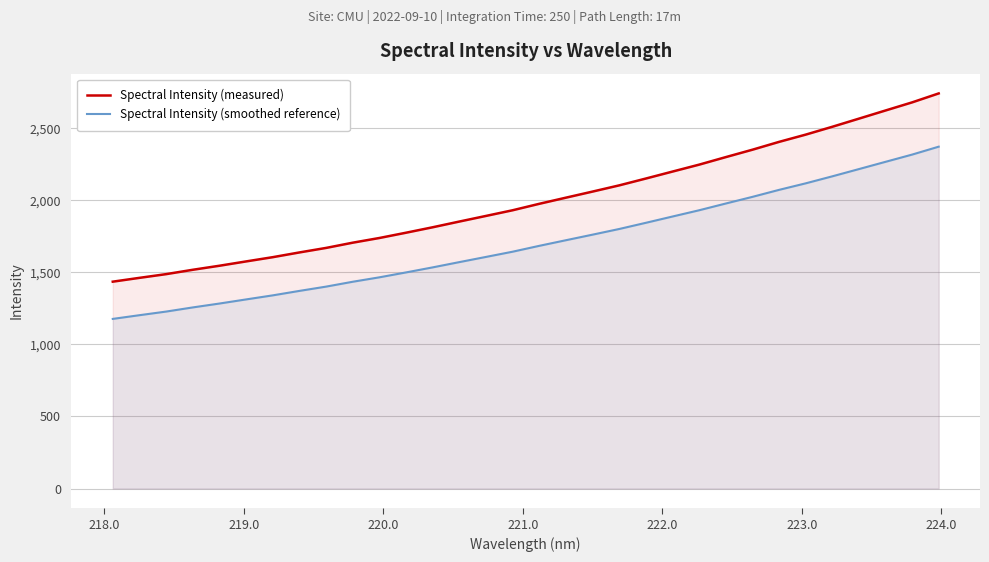

True or false: Spectral Intensity (measured) and Spectral Intensity (smoothed reference) intersect in this chart.

False